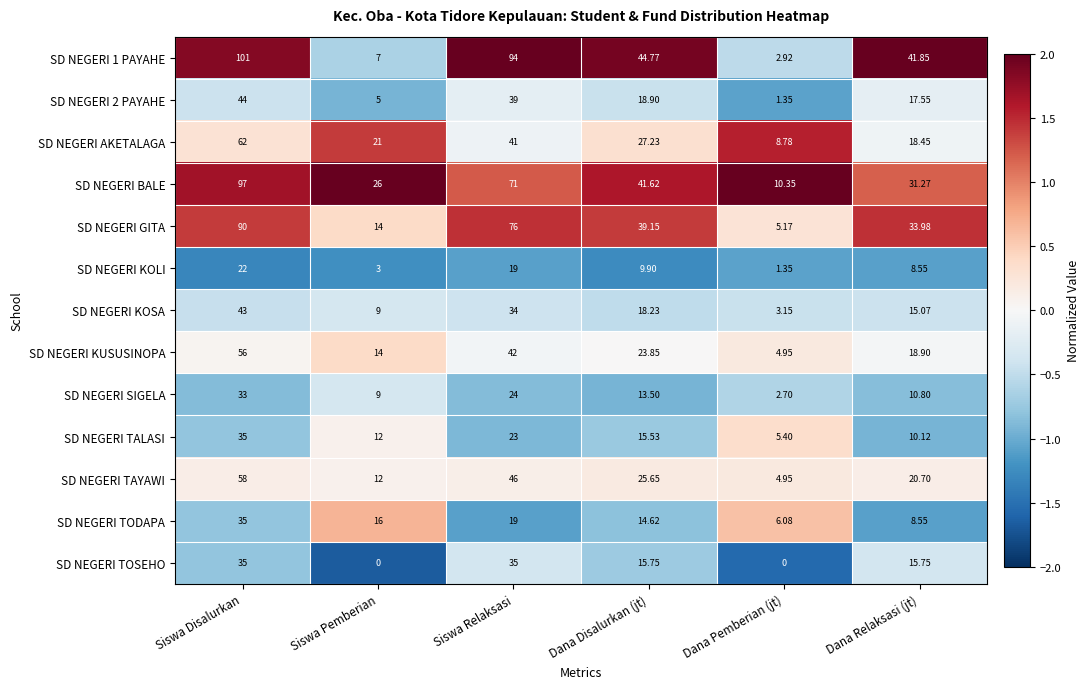

List the labels in order of SD NEGERI TAYAWI value, largest first.

Siswa Disalurkan, Siswa Relaksasi, Dana Disalurkan (jt), Dana Relaksasi (jt), Siswa Pemberian, Dana Pemberian (jt)